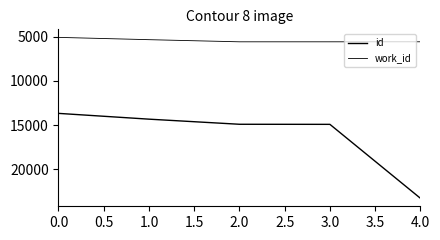

What is the difference between the maximum and minimum values in the work_id series?

501